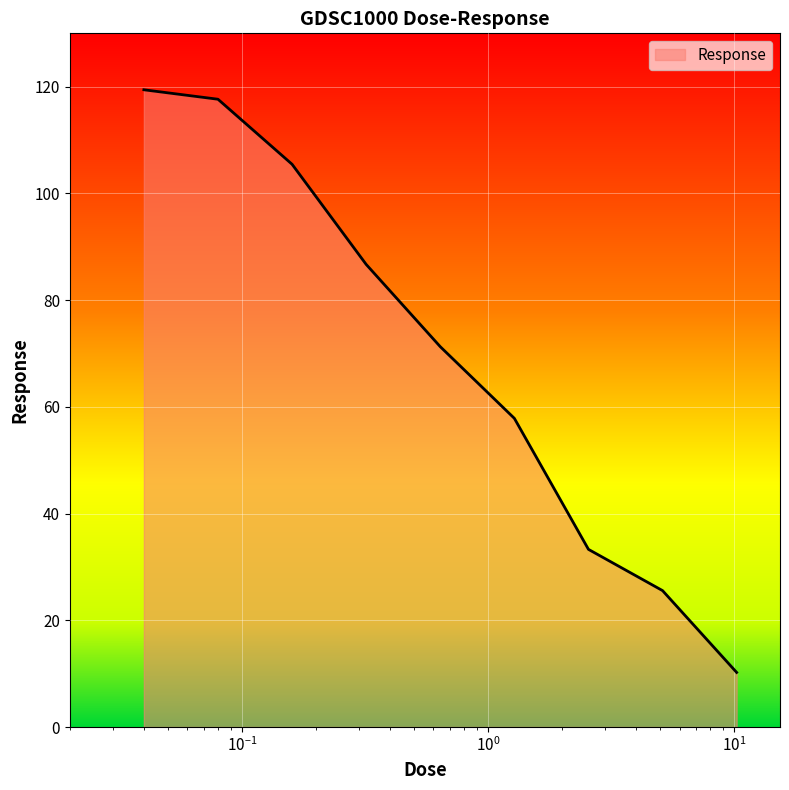

True or false: the data has more than 1 interior local peaks.

False